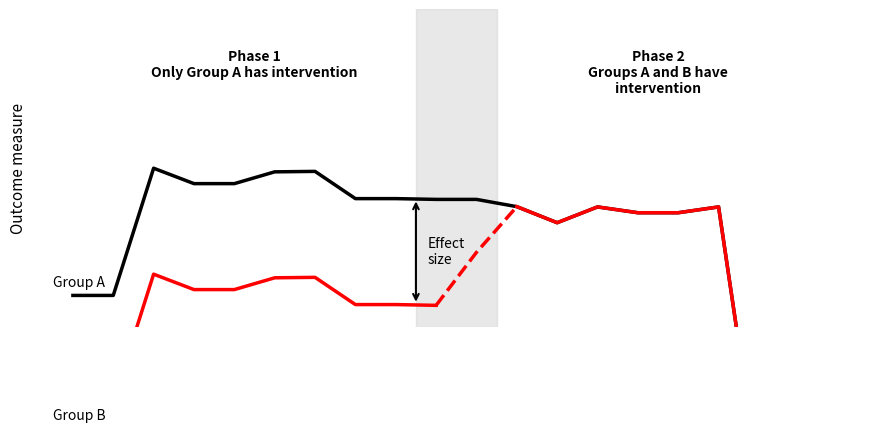

Which category has the highest value across all series?

2